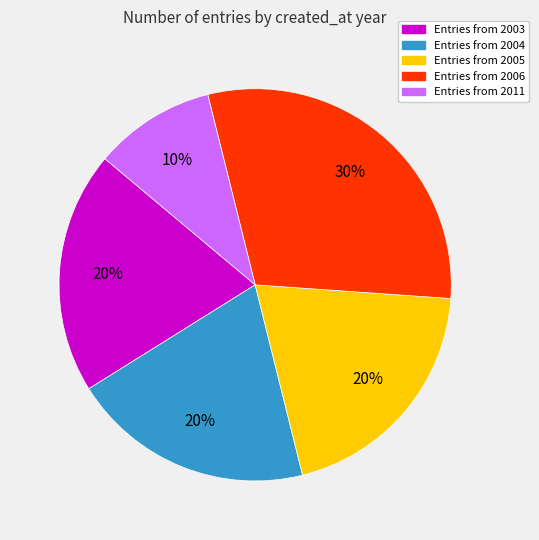

Does any single category account for the majority?

No